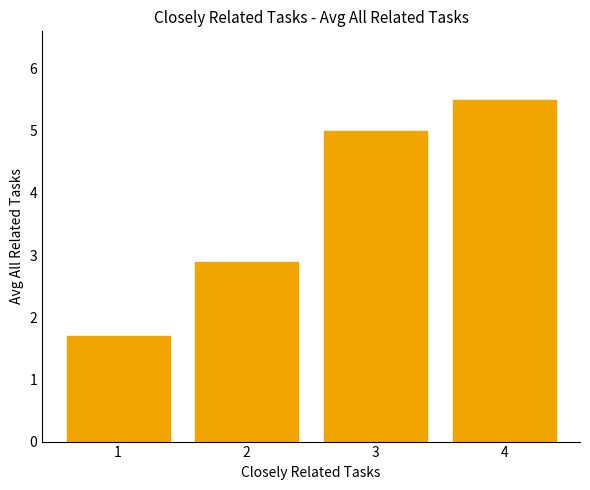

What is the greatest value displayed?

5.5